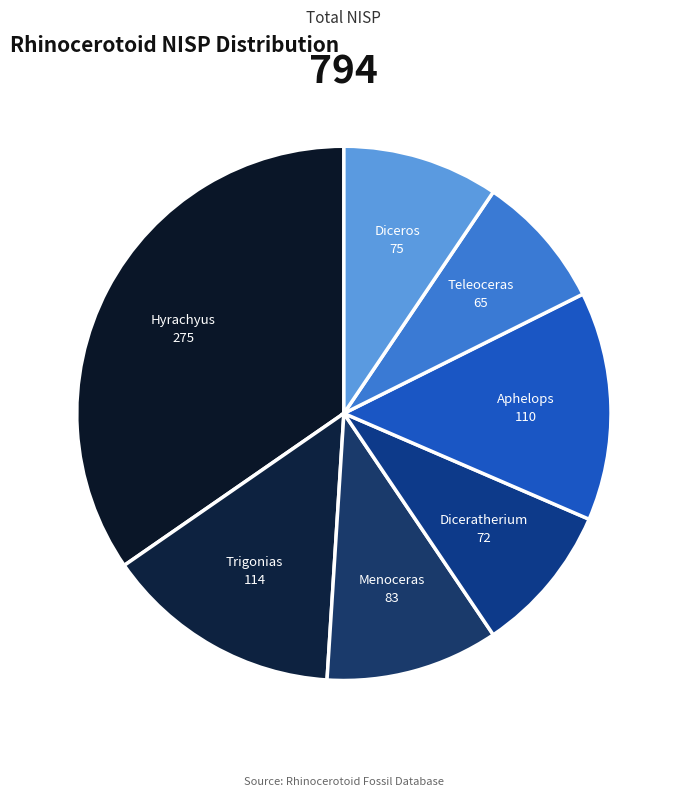

Which has a higher value, Teleoceras or Aphelops?

Aphelops